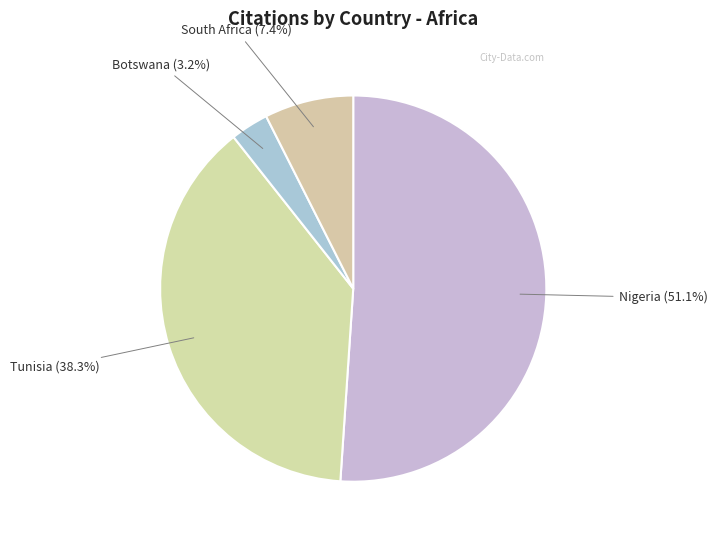

Is Tunisia the majority of the pie?

No